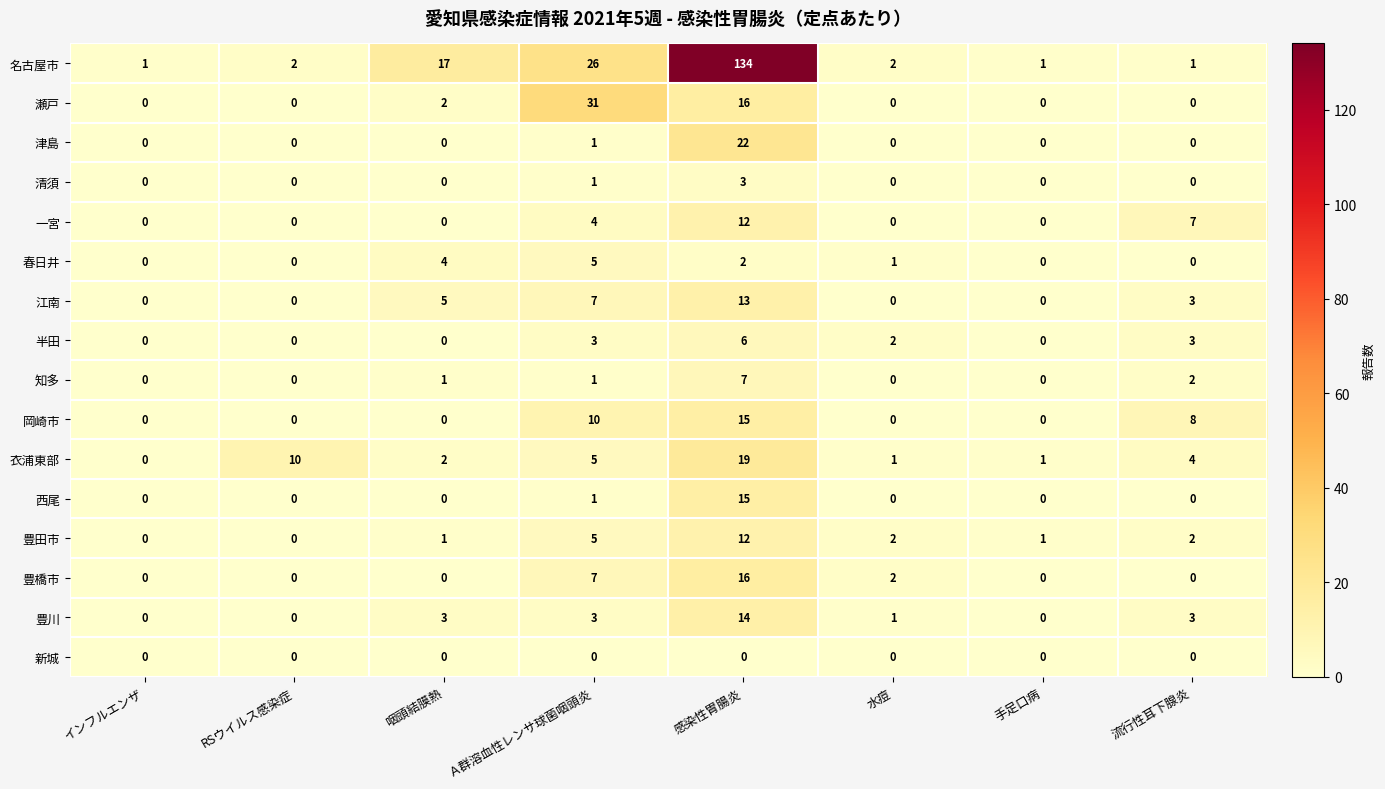

Which series has the largest range (max minus min)?

名古屋市